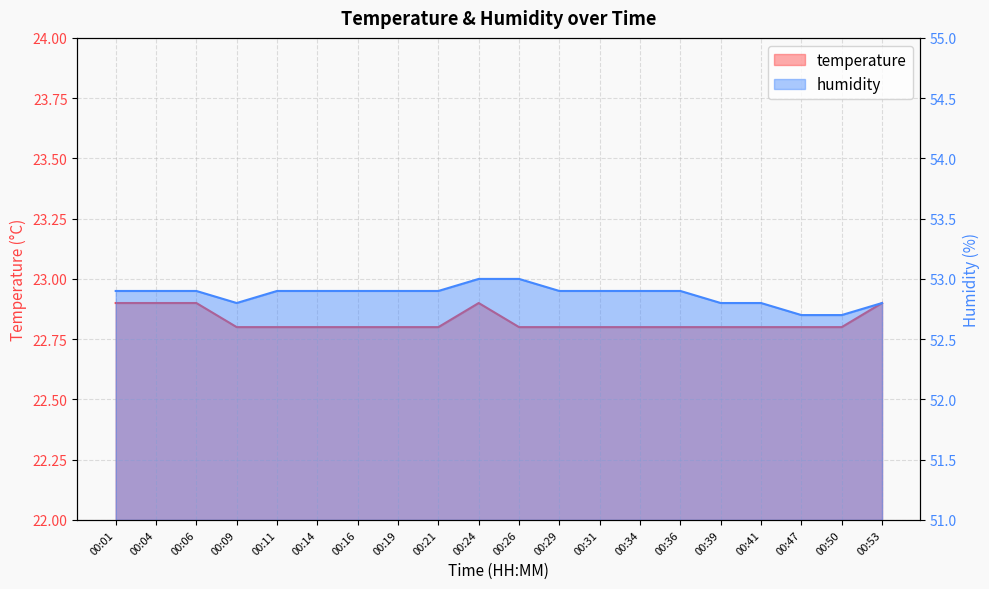

True or false: temperature and humidity intersect in this chart.

False